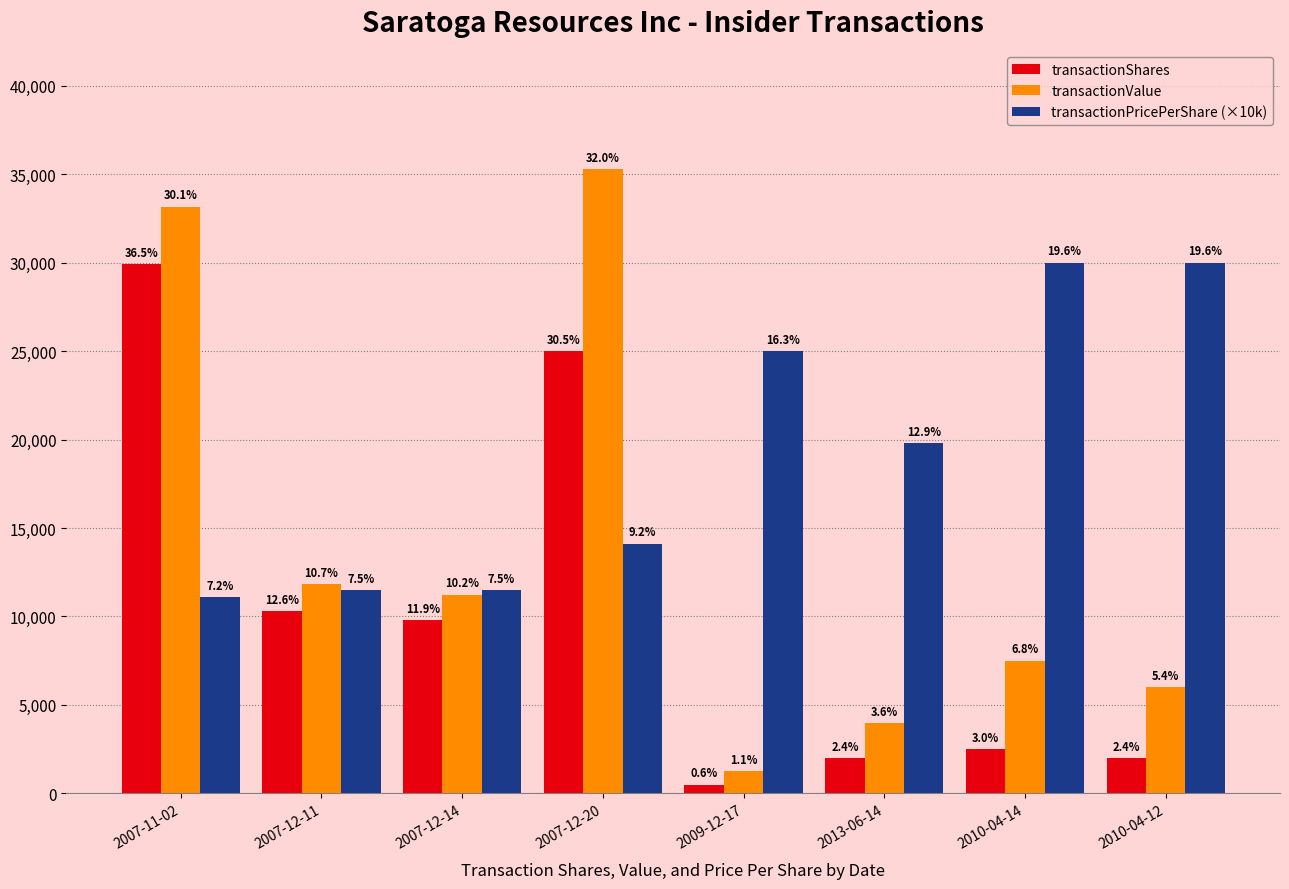

What is the difference between the second highest and second lowest values in the transactionShares series?

23000.0